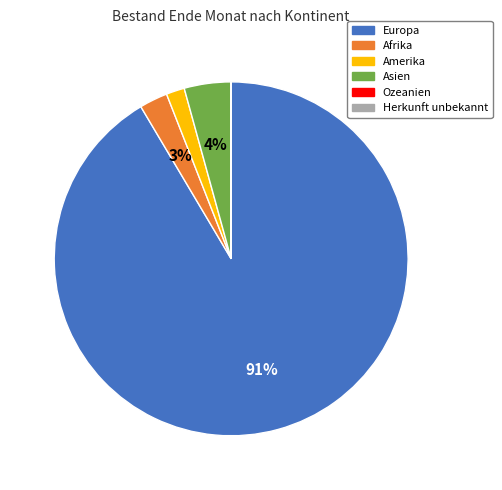

Is it true that Asien is 4% of the pie?

True